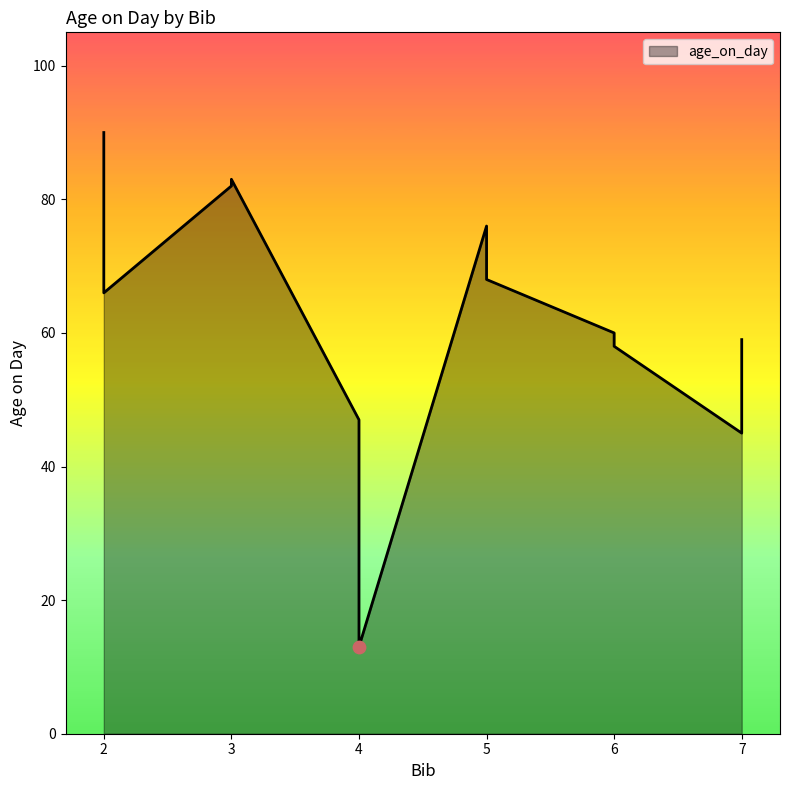

Which has a higher value, 3 or 6?

3